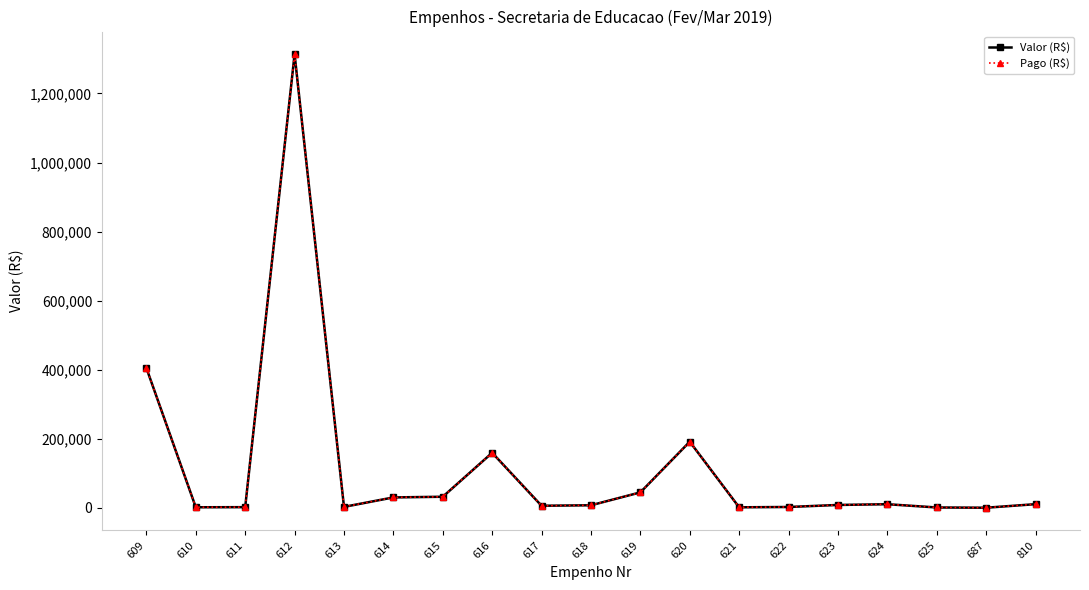

List the labels in order of Valor (R$) value, smallest first.

687, 625, 621, 610, 611, 622, 613, 617, 618, 623, 624, 810, 614, 615, 619, 616, 620, 609, 612